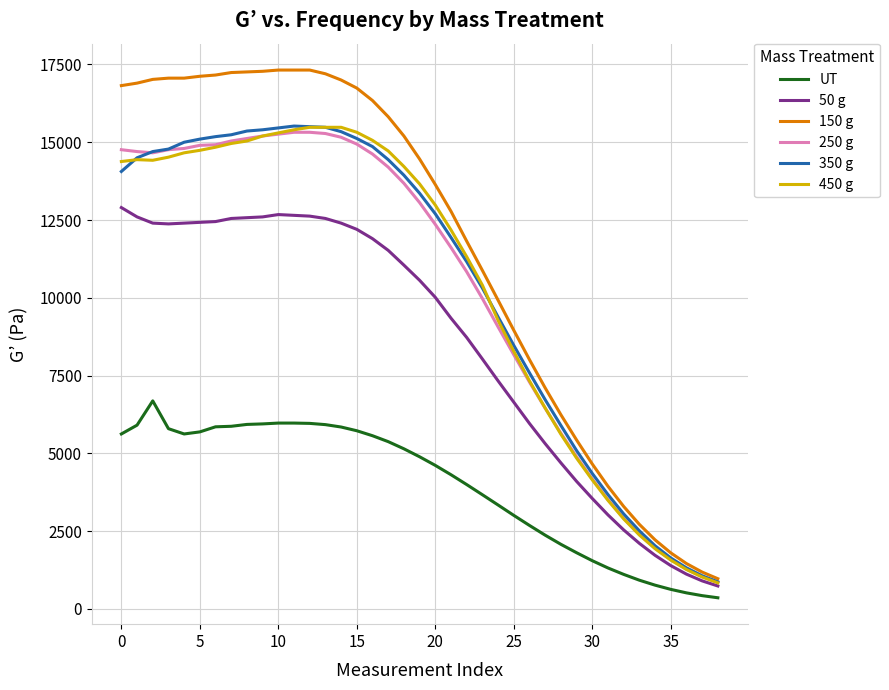

Which series has the largest range (max minus min)?

150 g